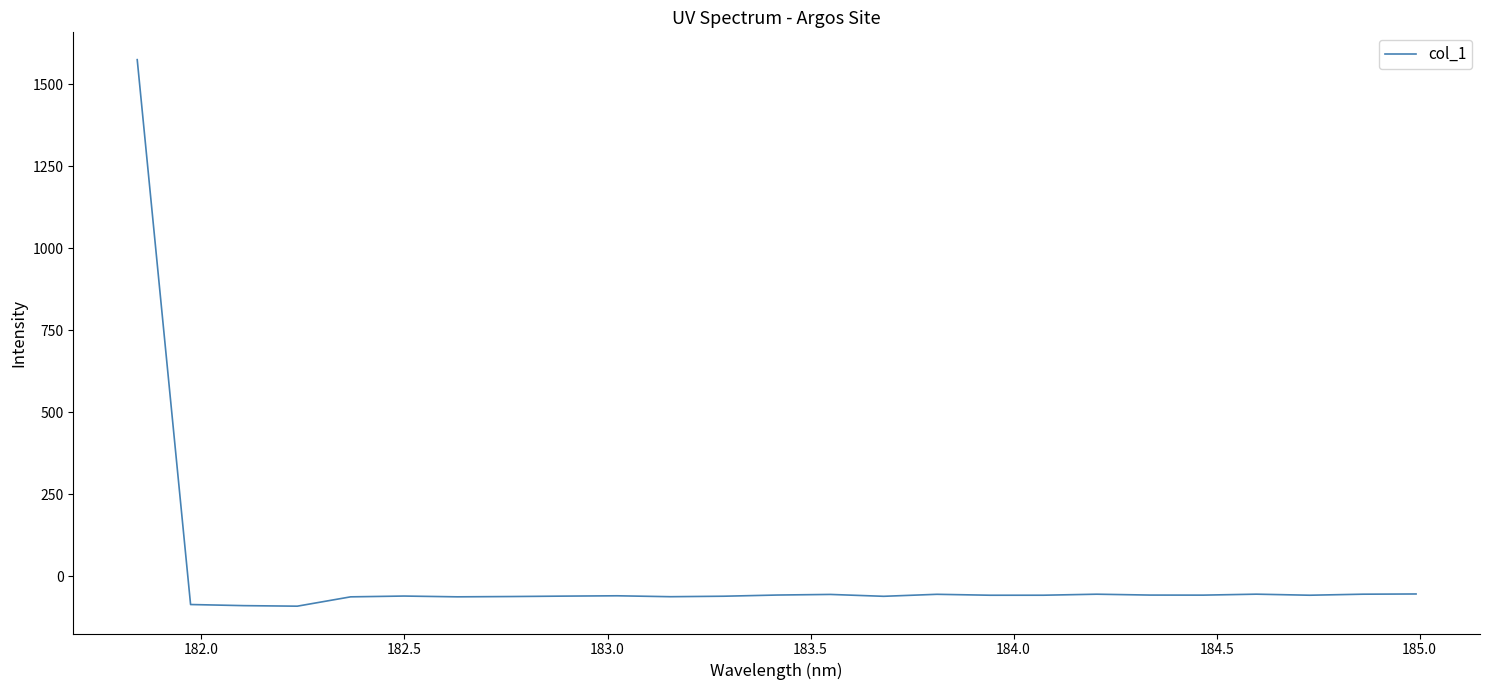

What is the difference between the maximum and minimum values?

1665.7